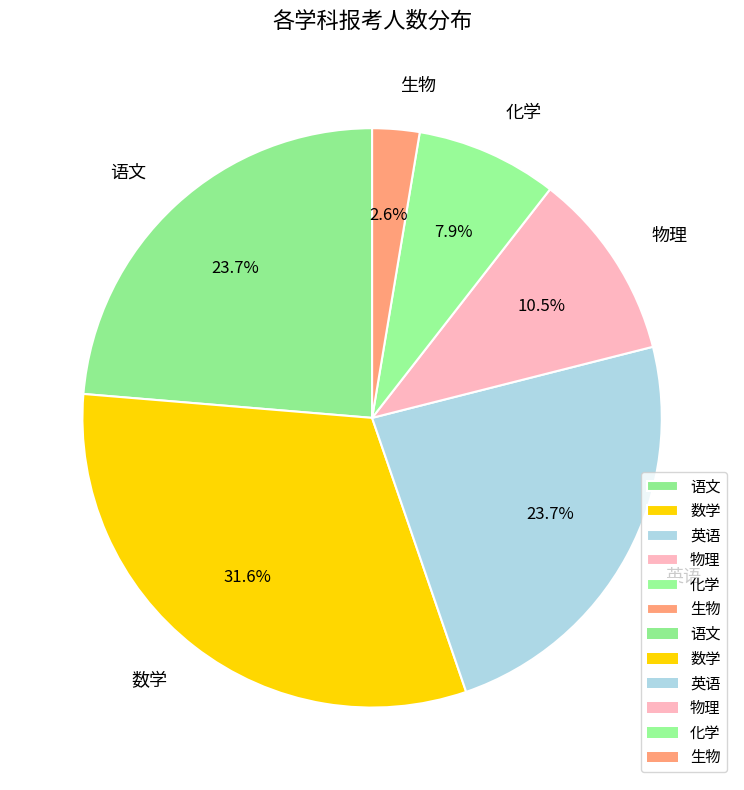

Is there a majority slice in this chart?

No